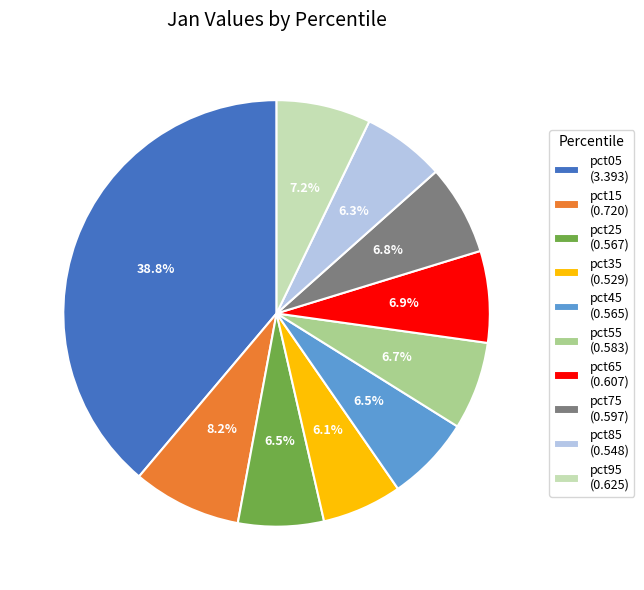

To the nearest percent, what is the difference between the largest and smallest slice percentages?

33%